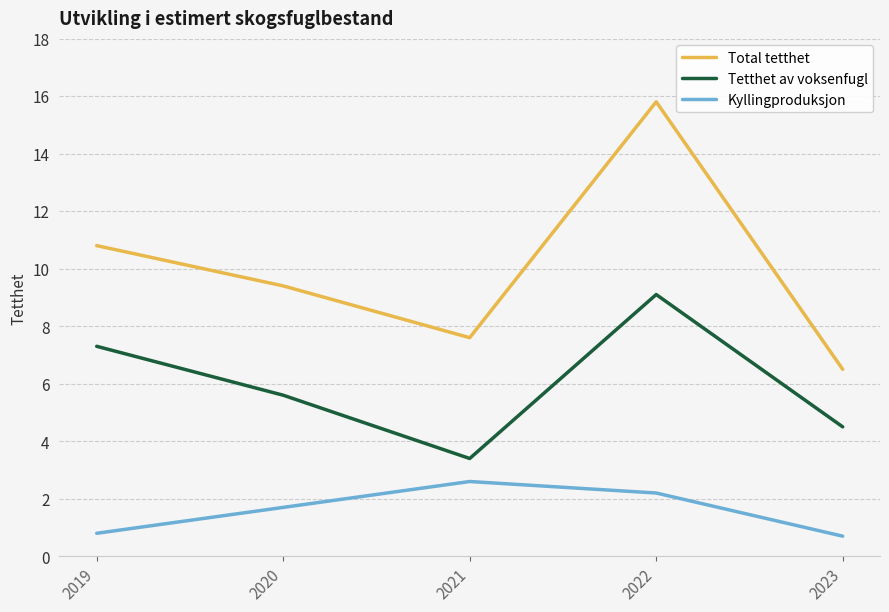

Is it true that Tetthet av voksenfugl equals 8.6 at 2020?

False